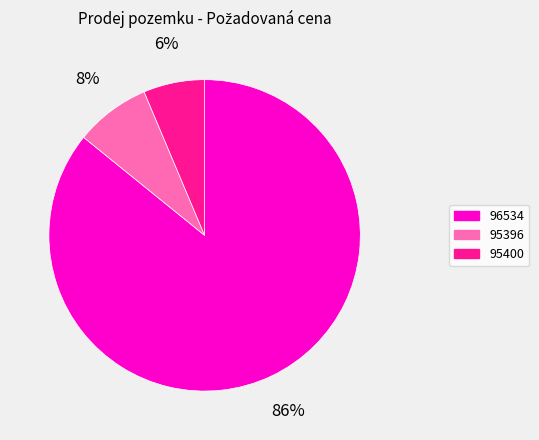

Approximately how many times larger is the value at 95396 compared to 96534?

0.1